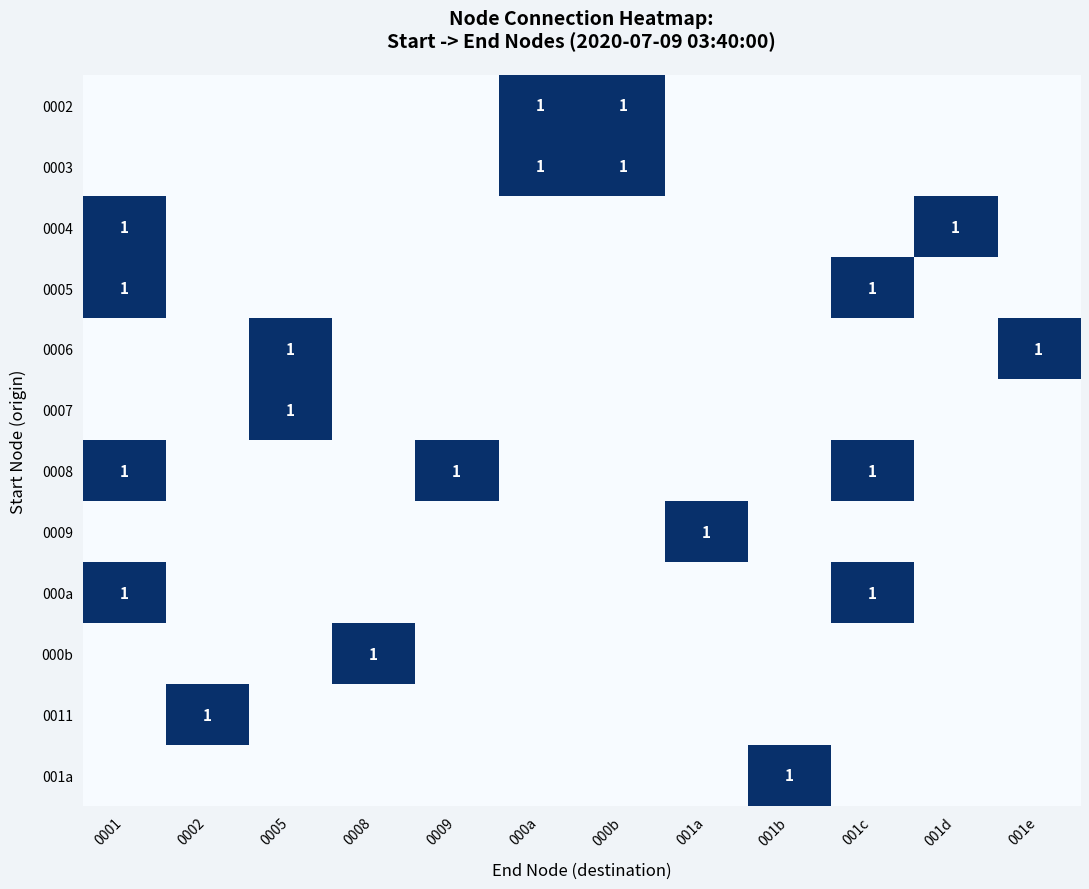

List the labels in order of 0002 value, largest first.

000a, 000b, 0001, 0002, 0005, 0008, 0009, 001a, 001b, 001c, 001d, 001e